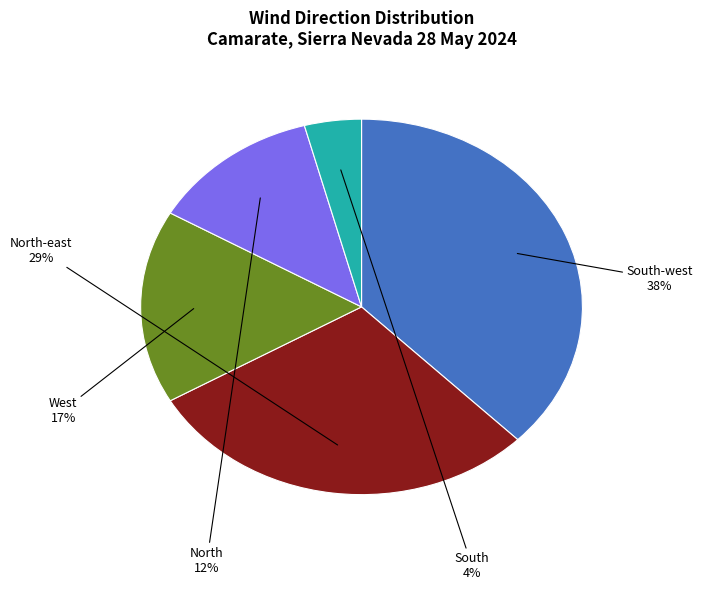

To the nearest percent, what portion does North-east represent?

29%